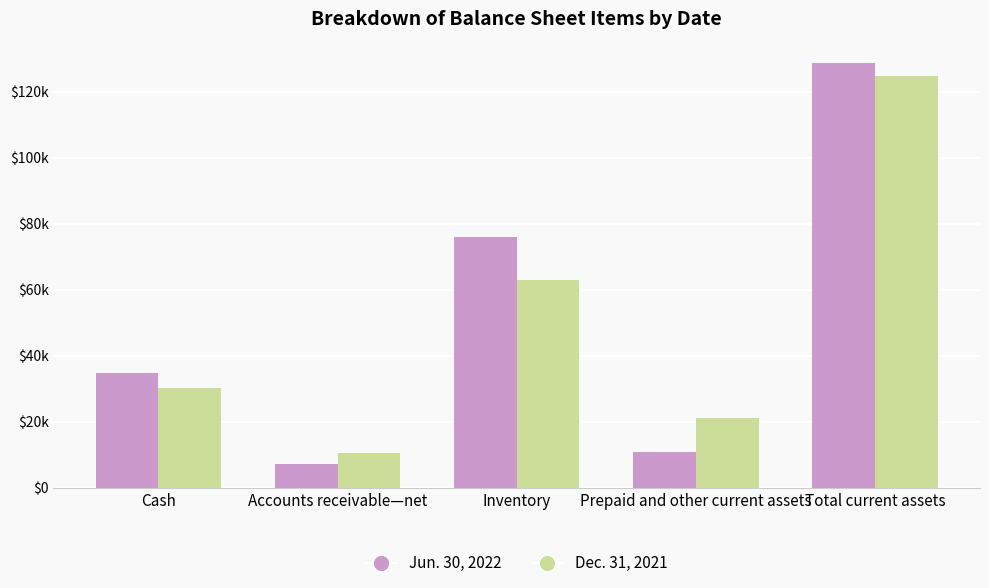

What are all the series names shown in the legend?

Jun. 30, 2022, Dec. 31, 2021